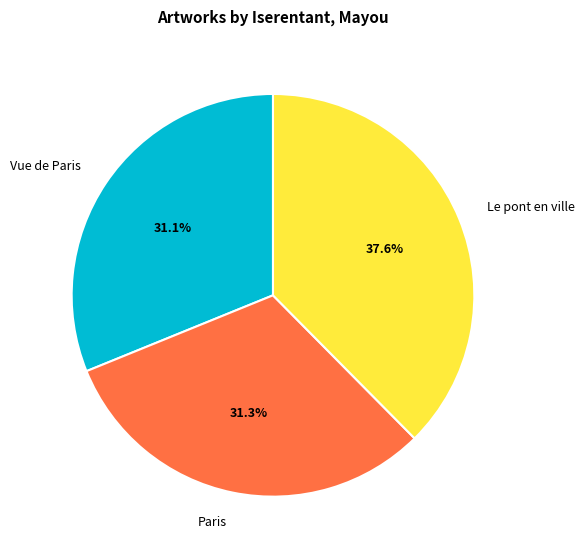

Does Paris account for over 50% of the chart?

No